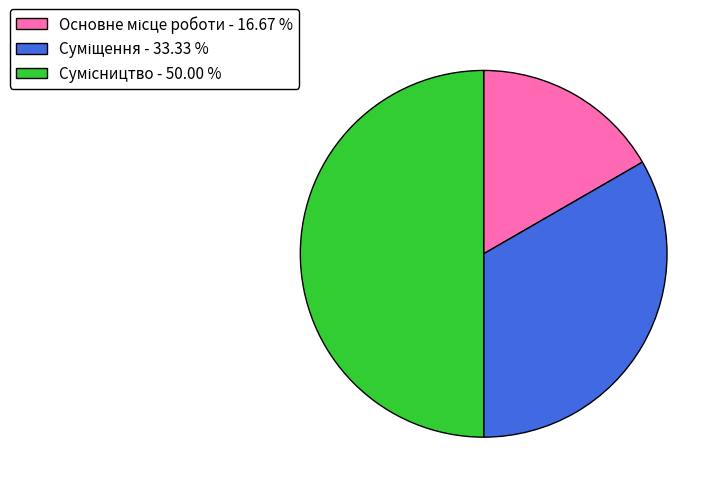

How many segments does this pie chart have?

3